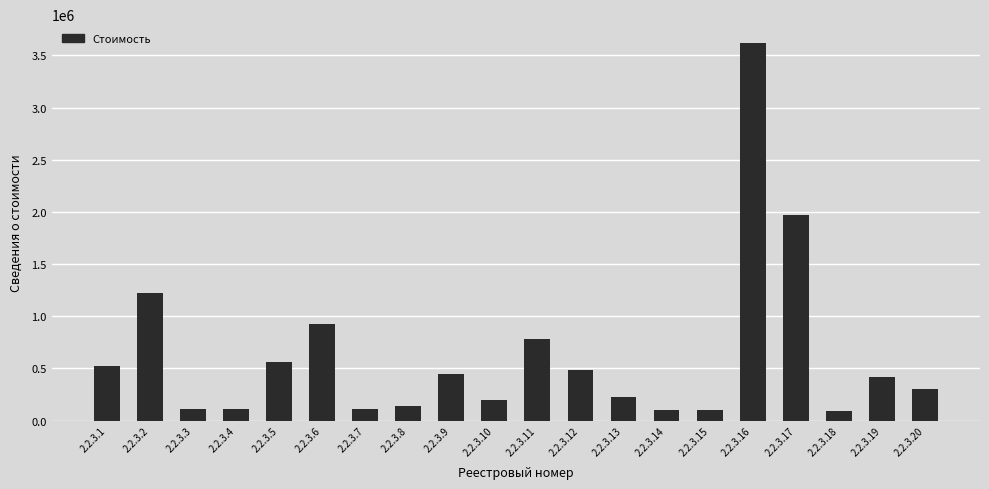

Count the number of values greater than 417836.

10